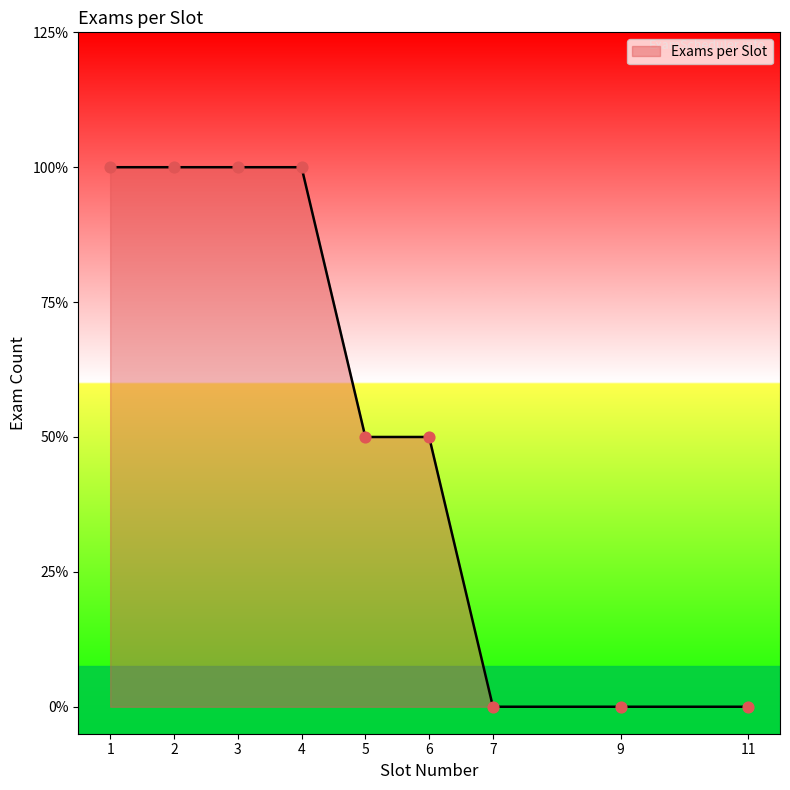

What is the change in value from 5 to 3?

+1